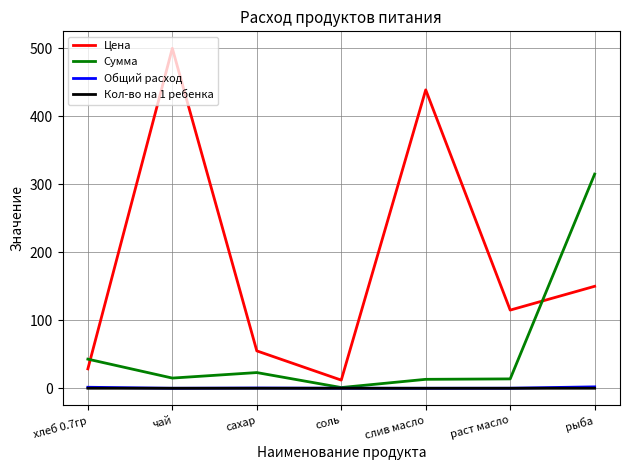

True or false: Цена has a value of 12.0 at соль.

True